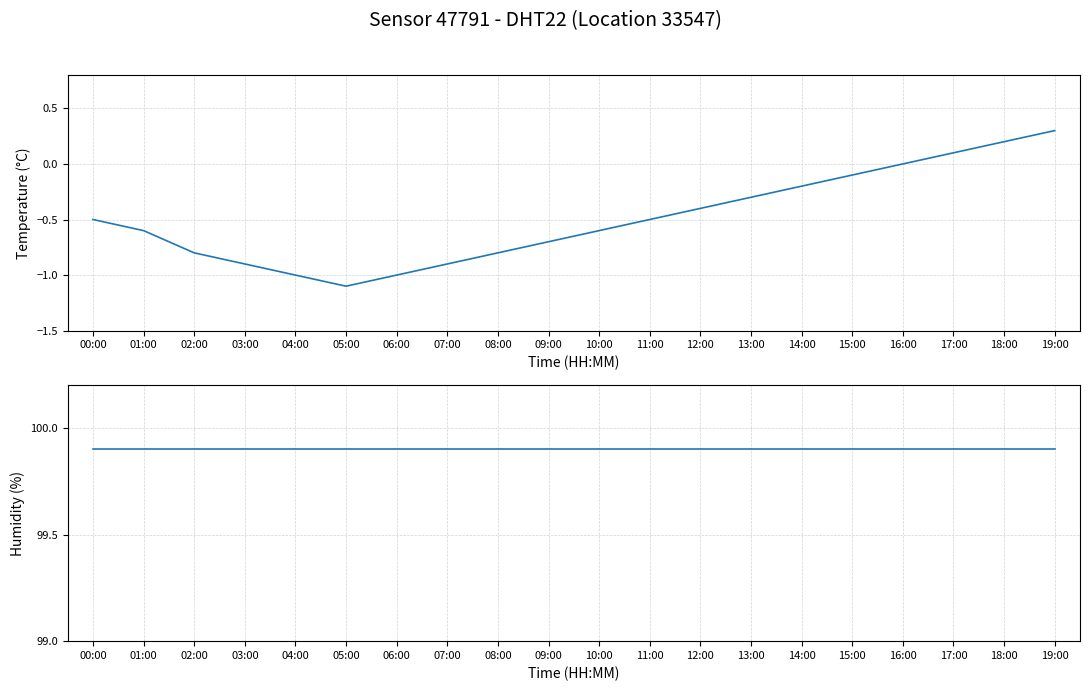

Count the number of categories in the chart.

20